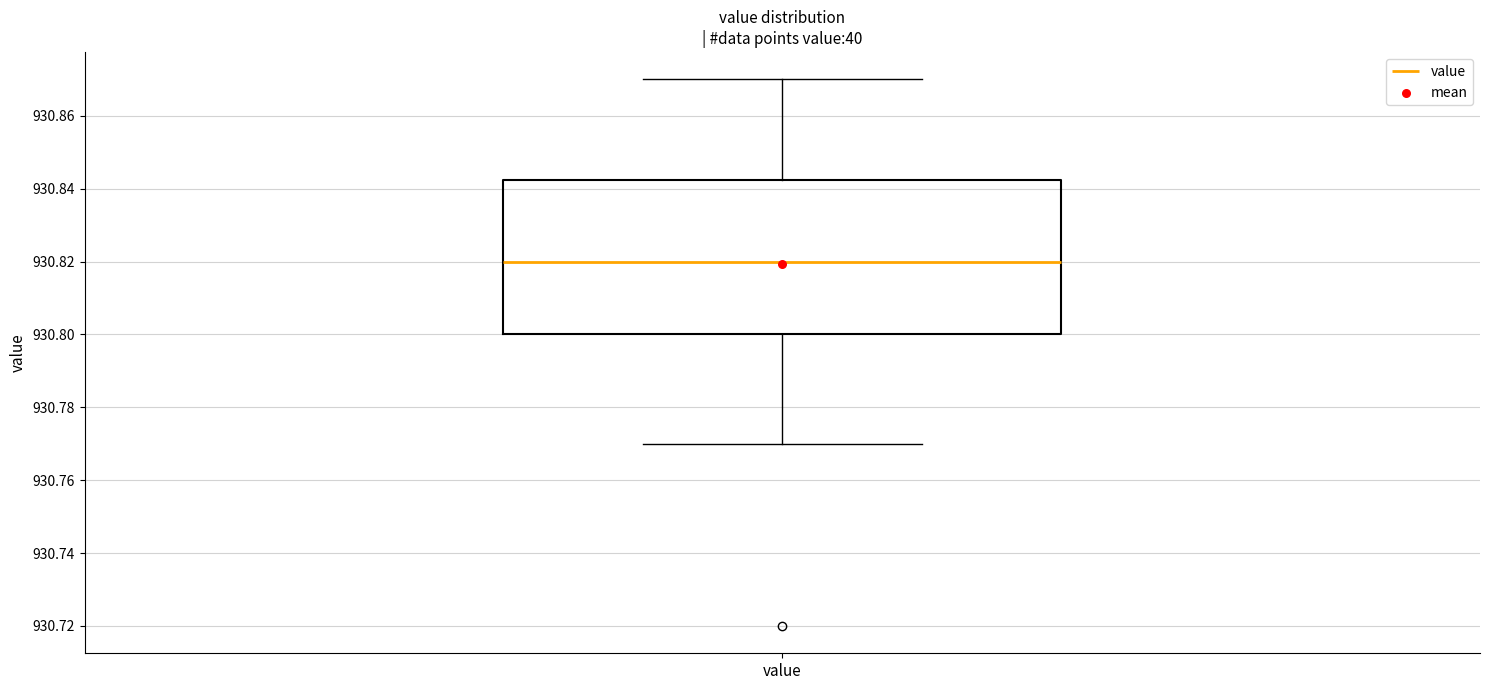

Read this box plot against the y-axis: the position of the median line, the range covered by the box, and the ends of both whiskers. The values are not printed on the chart, so give them approximately, as read against the axis.

median 930.820, box 930.800 to 930.842, whiskers 930.770 to 930.870